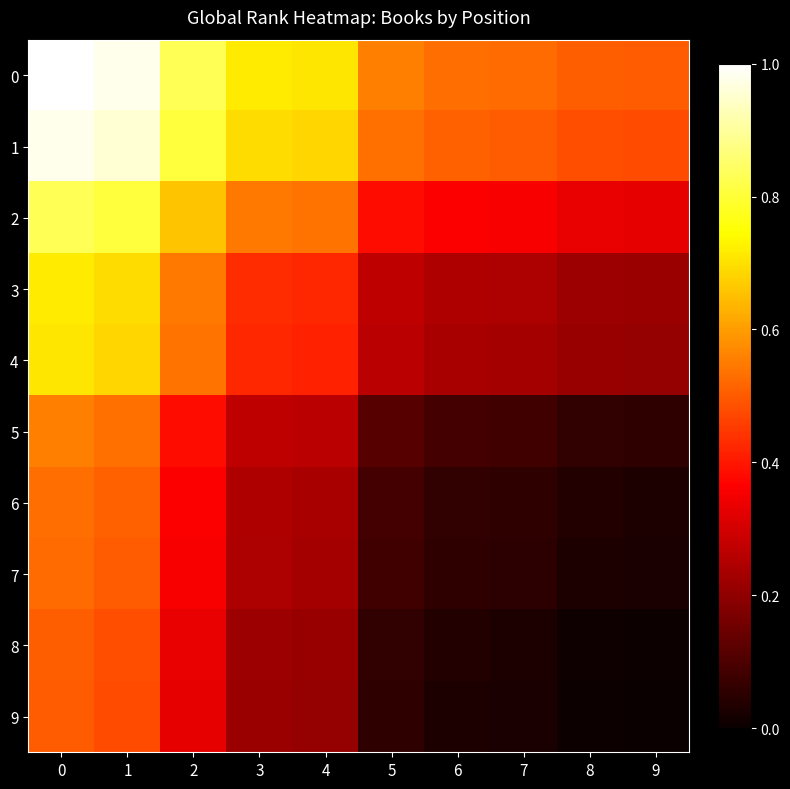

Rank the series at 6 from highest to lowest value.

0, 1, 2, 3, 4, 5, 6, 7, 8, 9